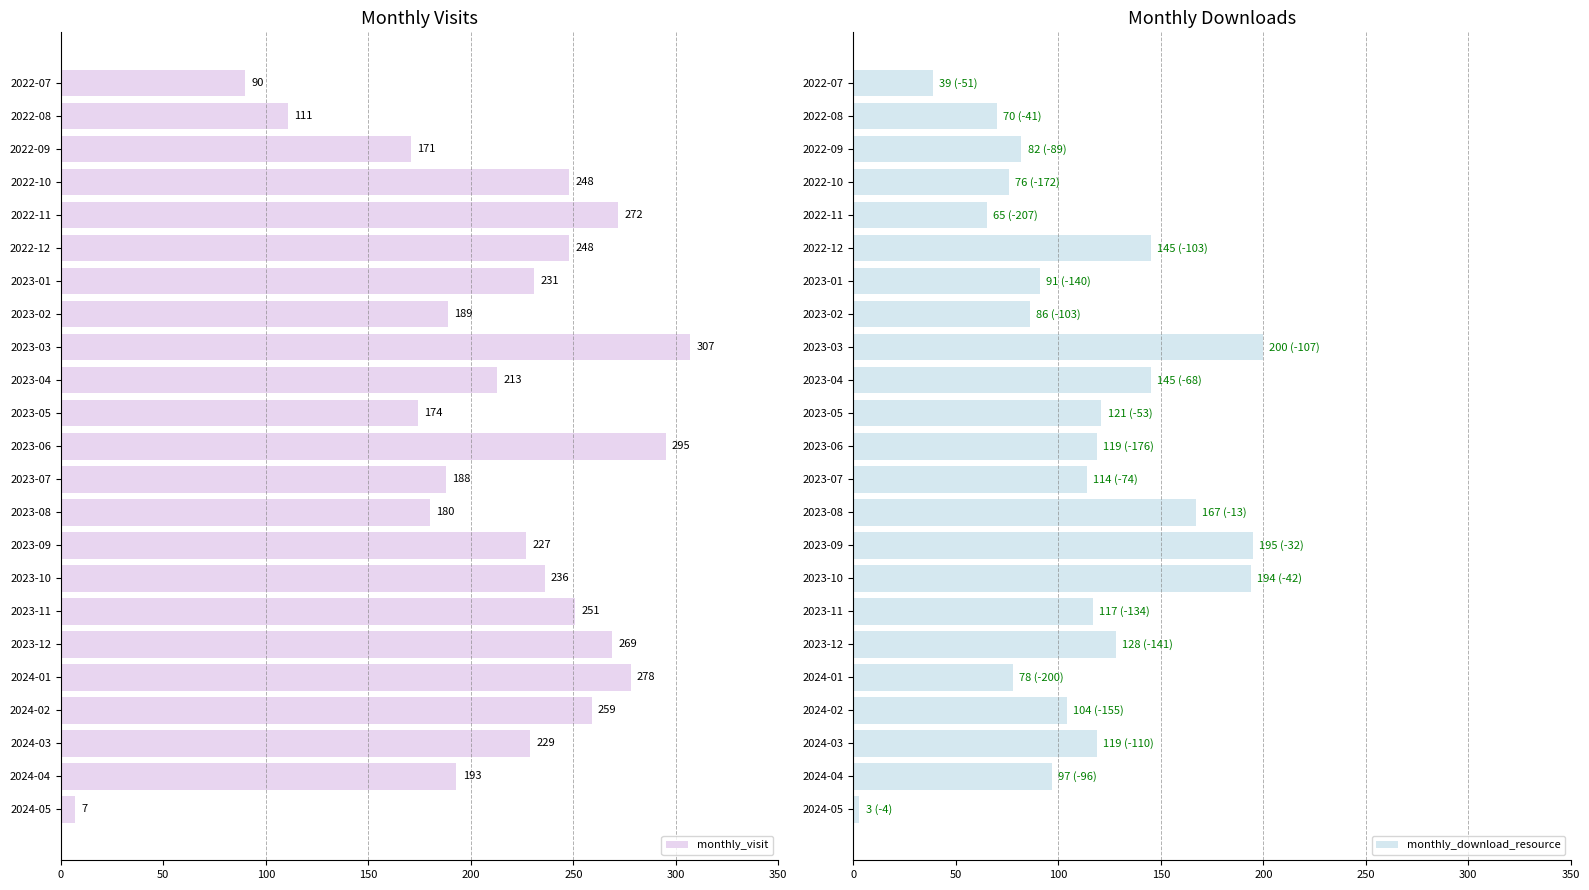

What is the value of the monthly_download_resource bar at the 3rd from the left?

82